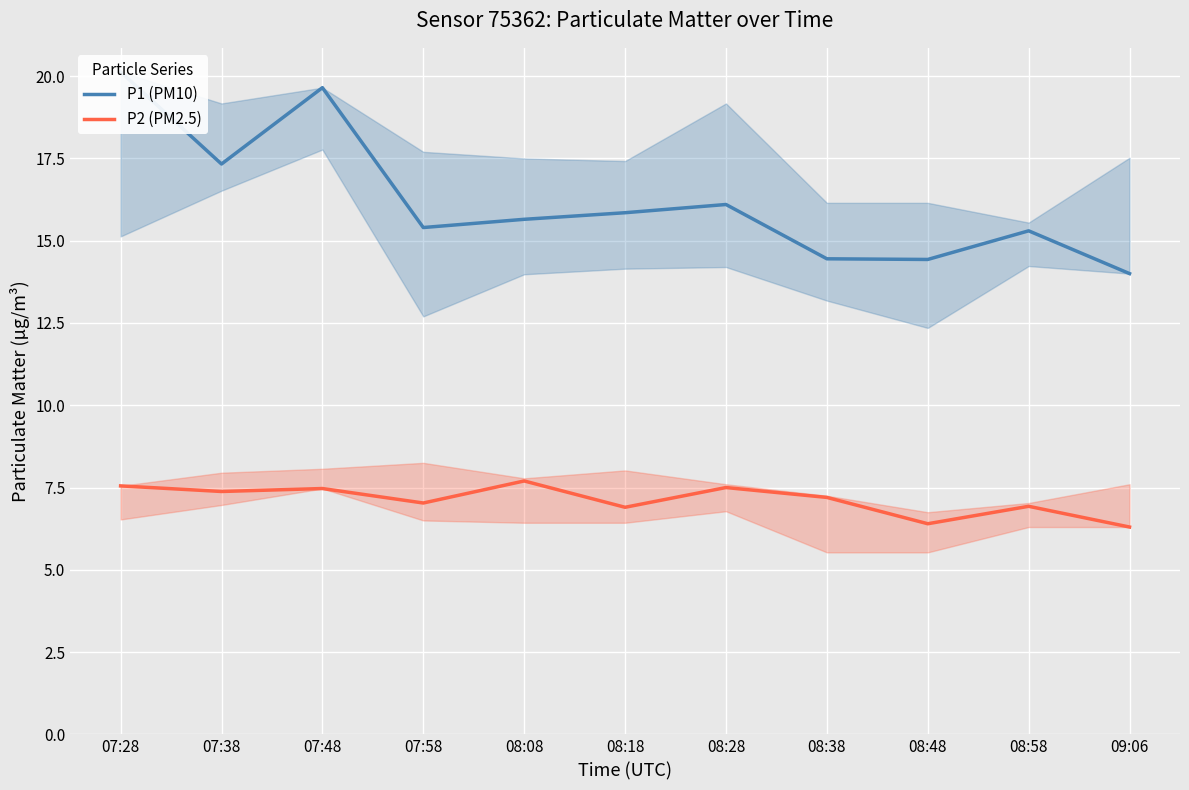

Reading right to left, list all the values displayed in this chart.

P1 (PM10): 14.0	15.3	14.4	14.4	16.1	15.8	15.7	15.4	19.6	17.3	20.1
P2 (PM2.5): 6.3	6.9	6.4	7.2	7.5	6.9	7.7	7.0	7.5	7.4	7.5